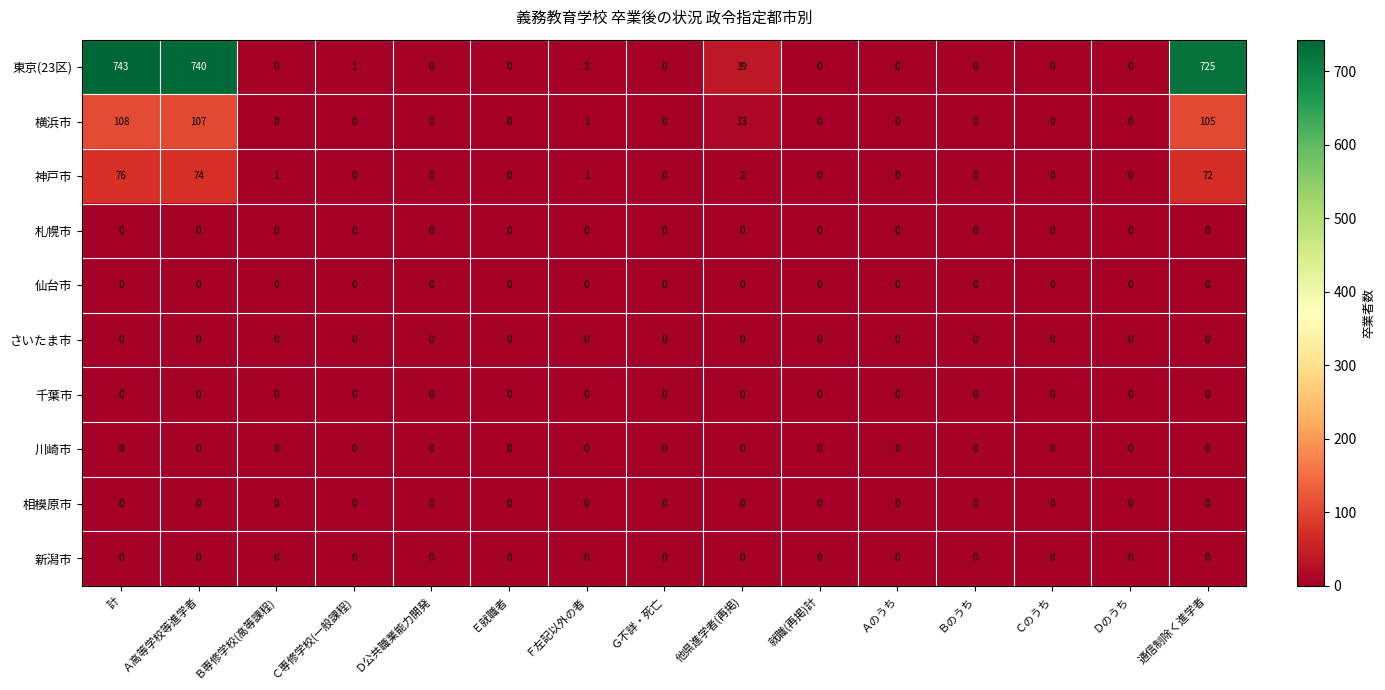

Between Ｆ左記以外の者 and 通信制除く進学者, which series saw the biggest shift?

東京(23区)